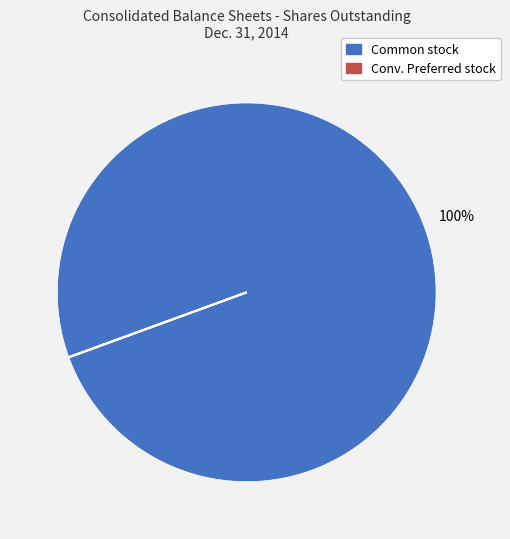

Is there a majority slice in this chart?

Yes